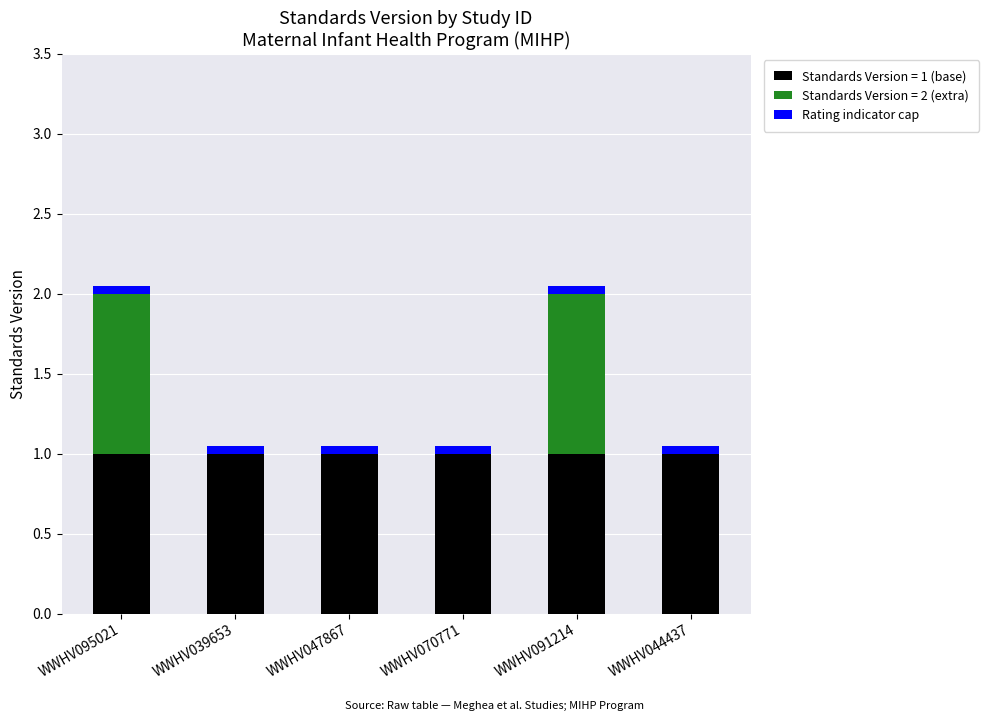

Count the number of categories in the chart.

6